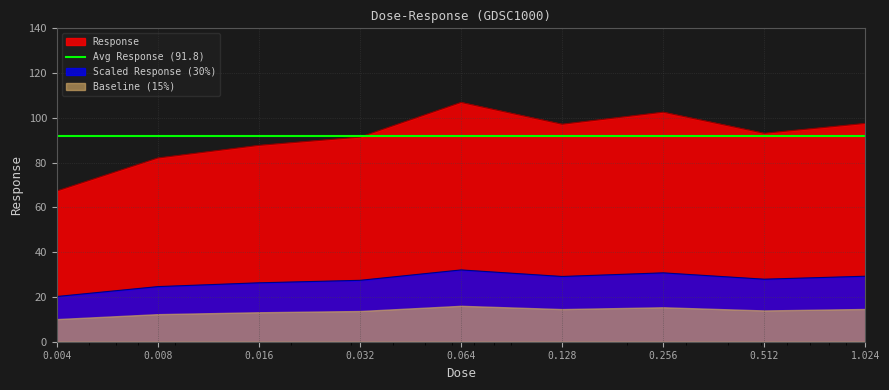

Reading left to right, transcribe all the data shown in this chart.

67.3	82.1	87.7	91.4	106.9	97.2	102.5	93.1	97.5